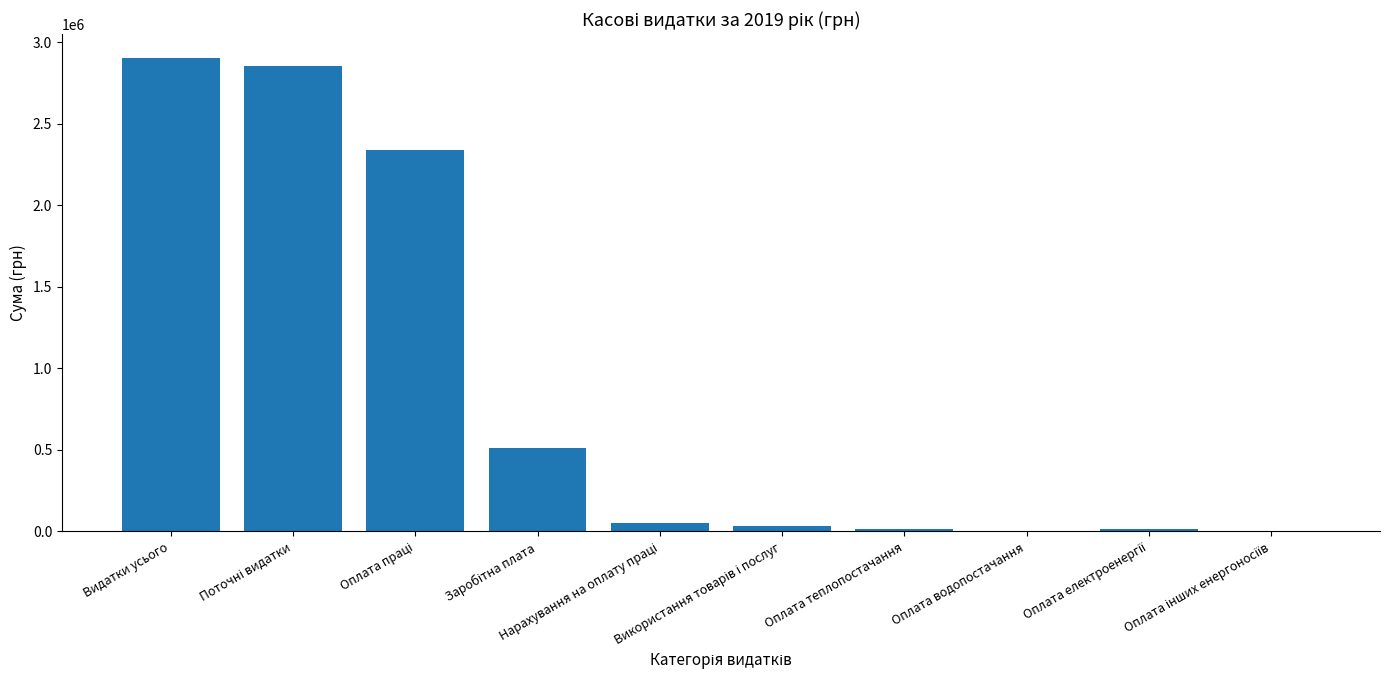

What is the greatest value displayed?

2904865.2